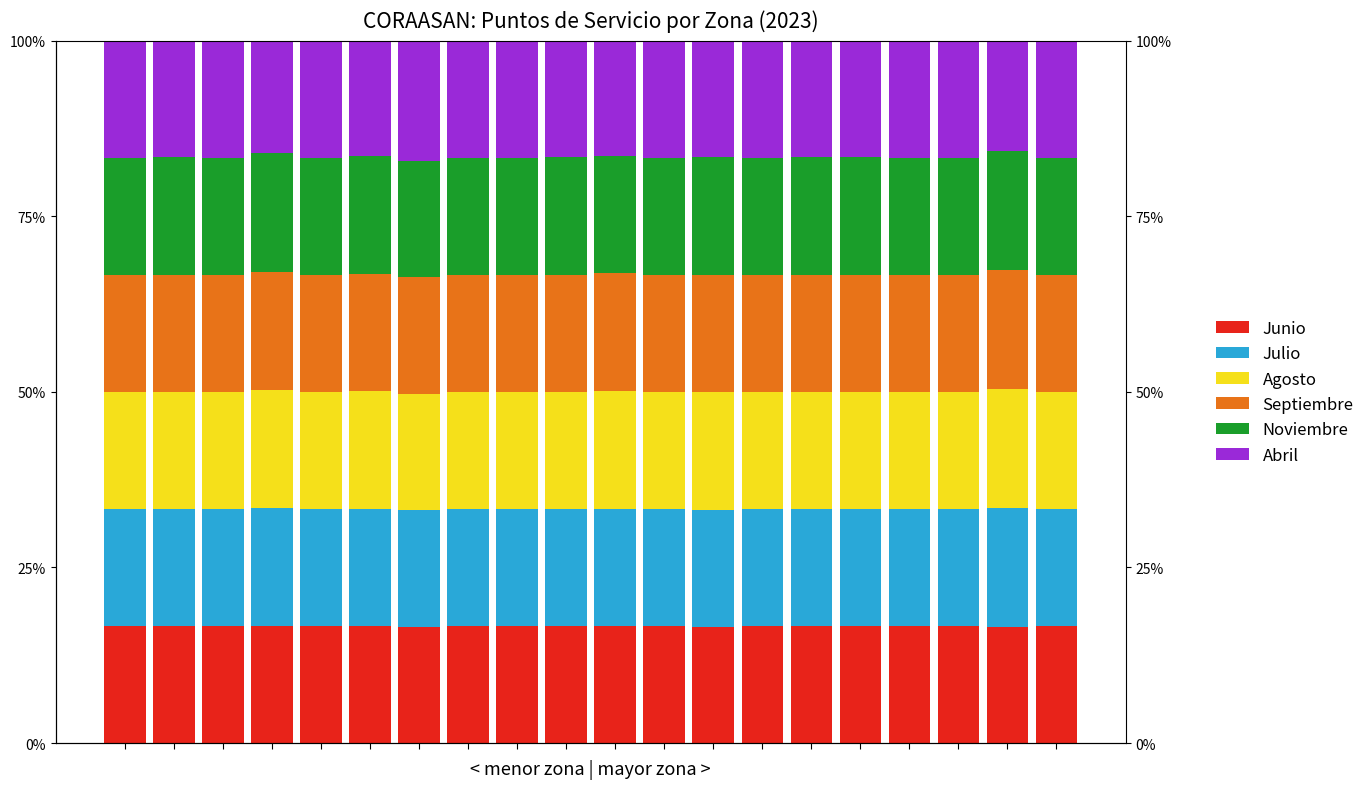

Is the value of Junio at 10 greater than the value of Julio at 18?

No